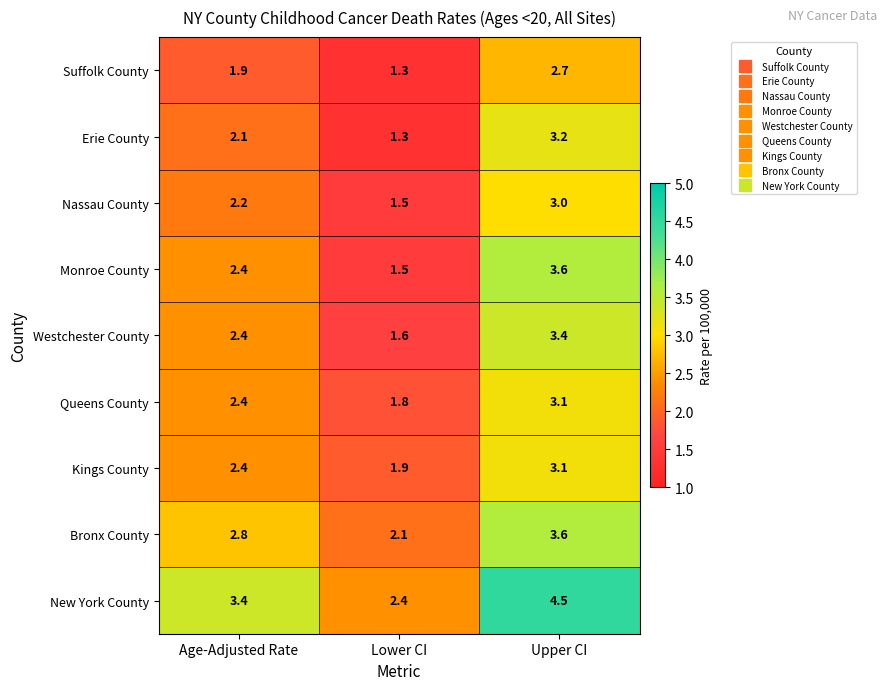

What is the difference between the second highest and minimum values in the Erie County series?

0.8